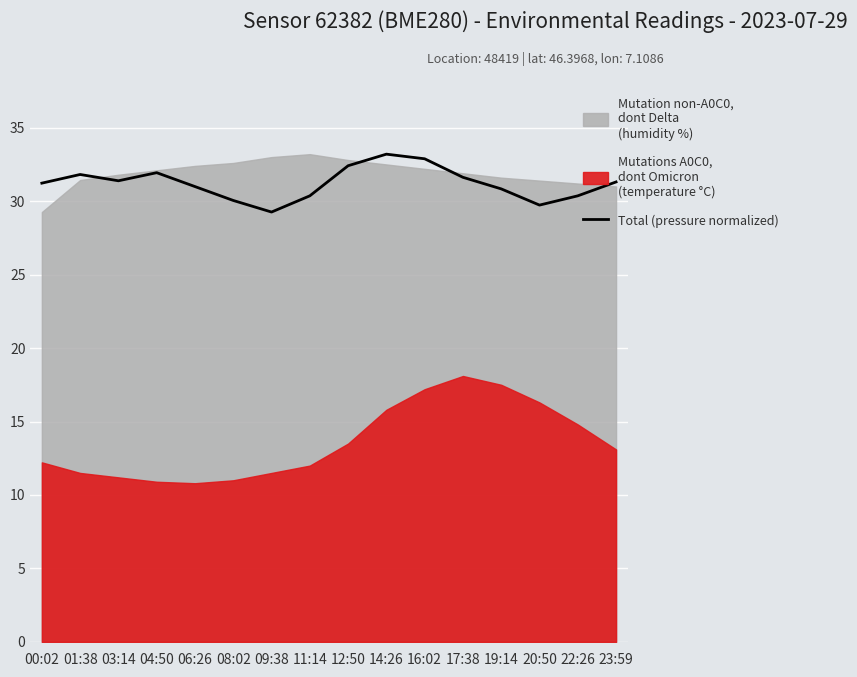

True or false: there are more than 2 points higher than both neighbors.

True